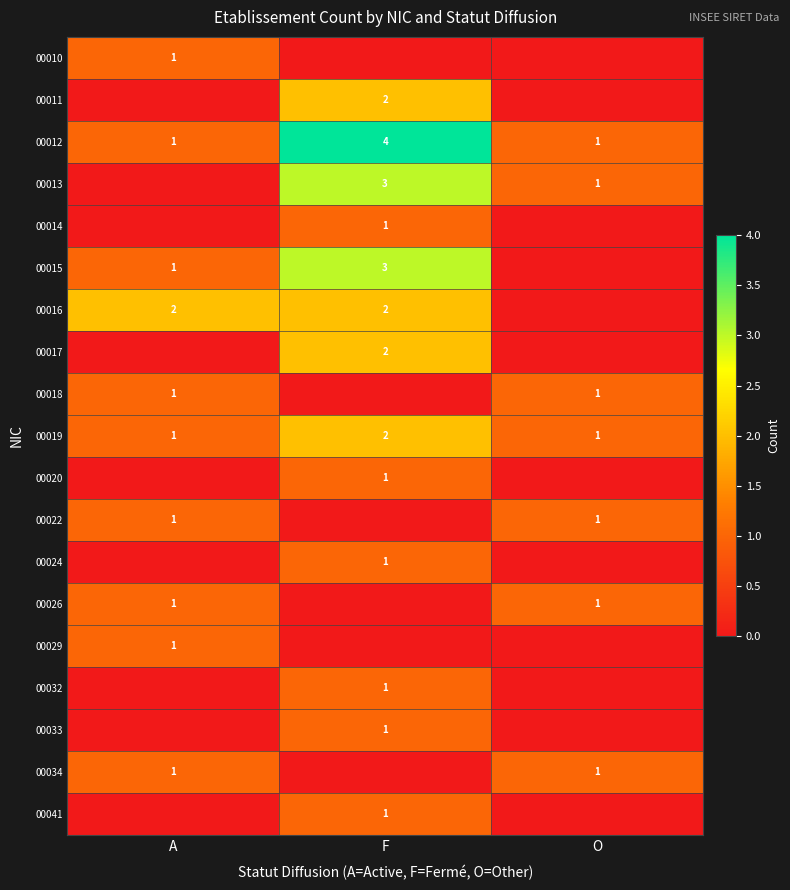

True or false: 00016 has a value of 2 at F.

True